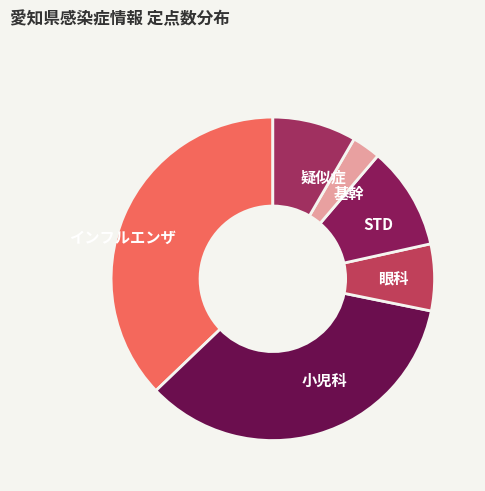

Is it true that 眼科 is 1% of the pie?

False